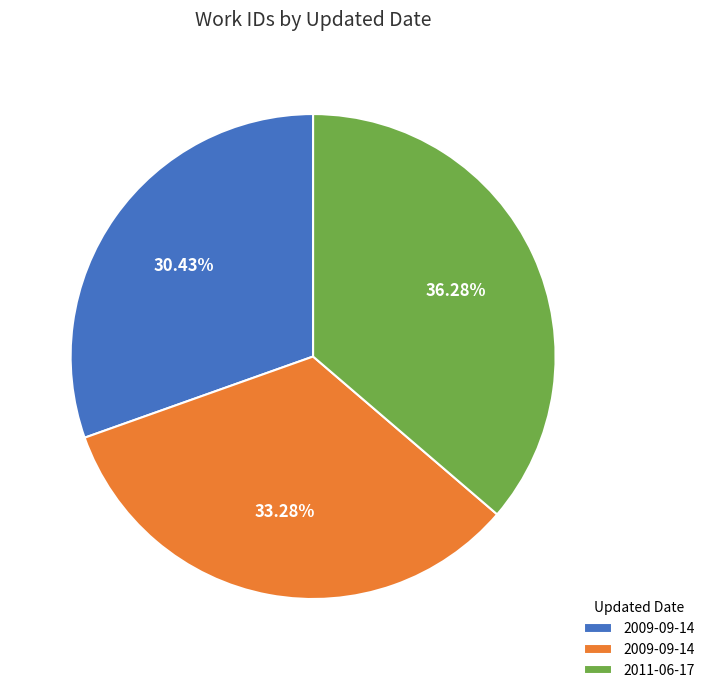

Is there a majority slice in this chart?

No